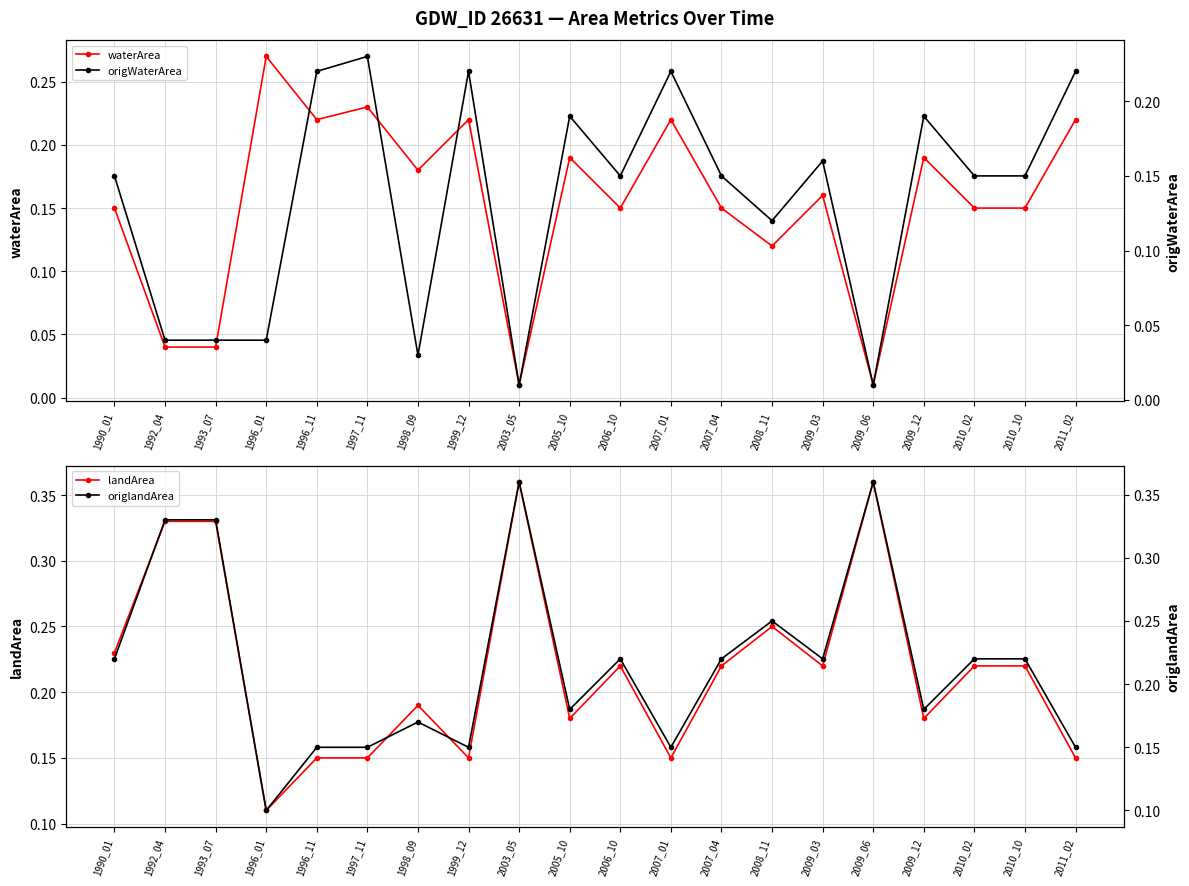

What is the difference between the maximum and second lowest values in the origWaterArea series?

0.2